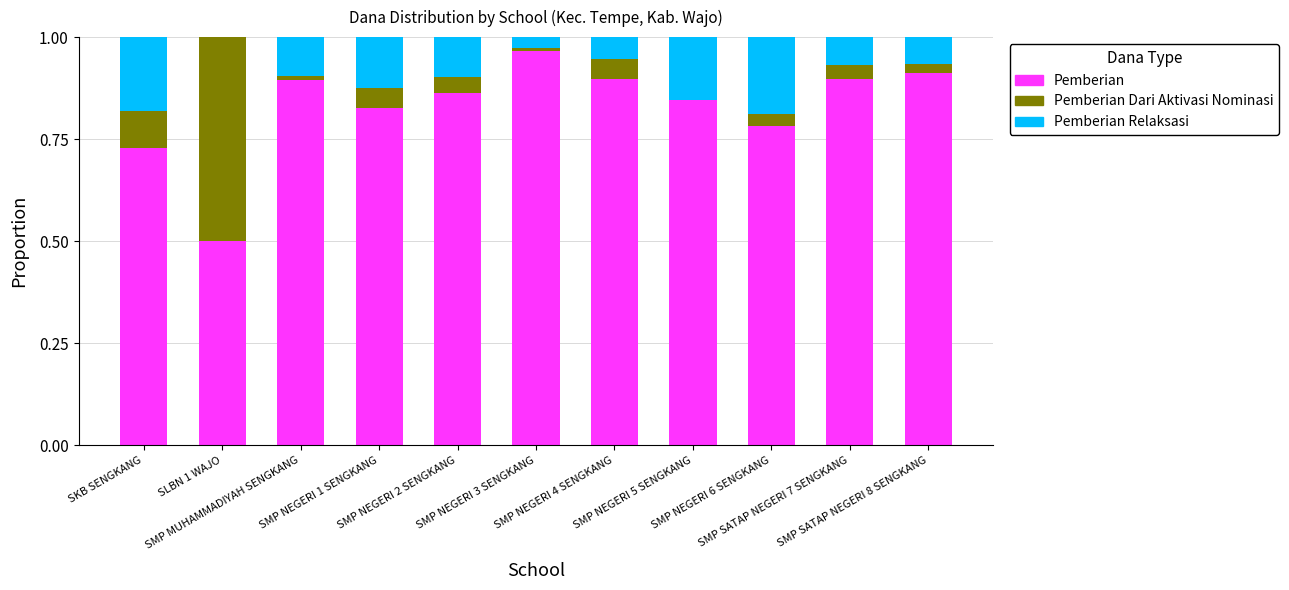

Are the bars grouped side by side (vs. stacked)?

No